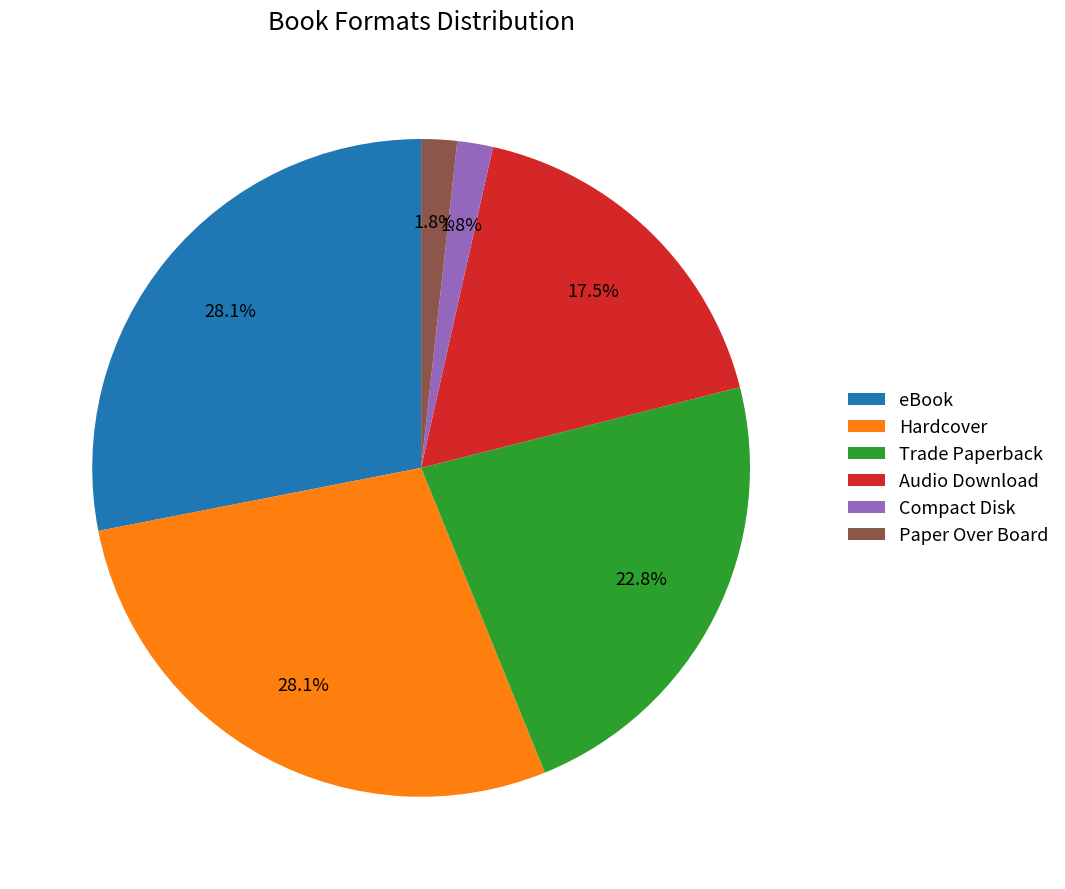

Does Trade Paperback account for over 50% of the chart?

No